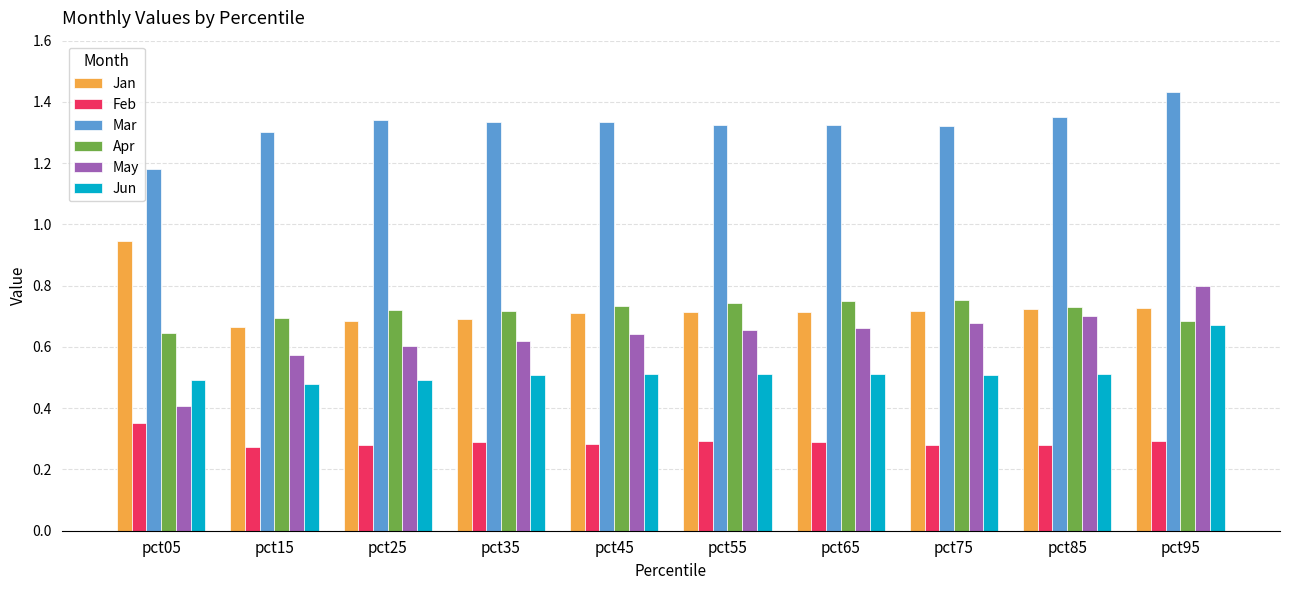

What is the sum of all Jun values?

5.2